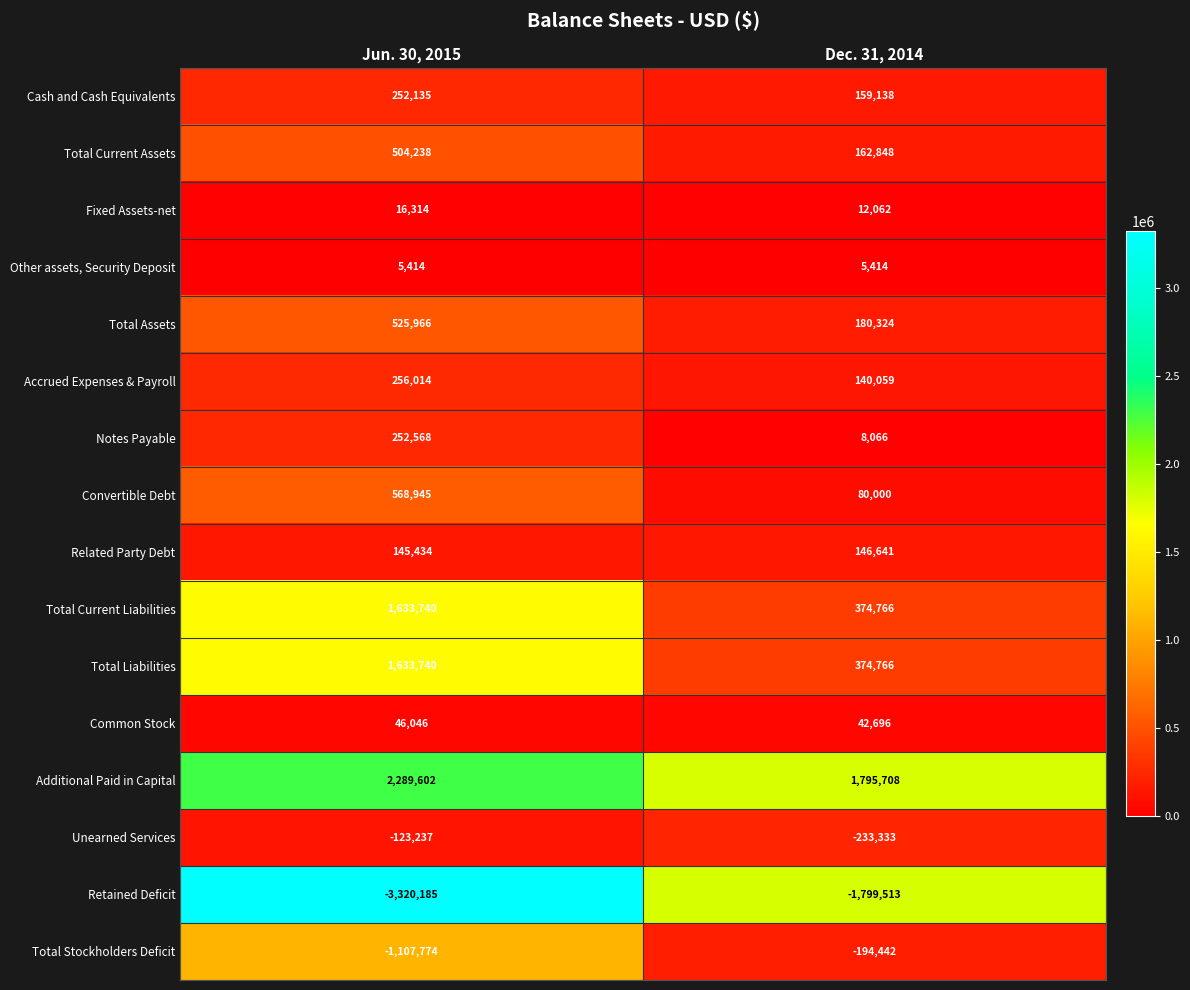

List the labels in order of Notes Payable value, smallest first.

Dec. 31, 2014, Jun. 30, 2015